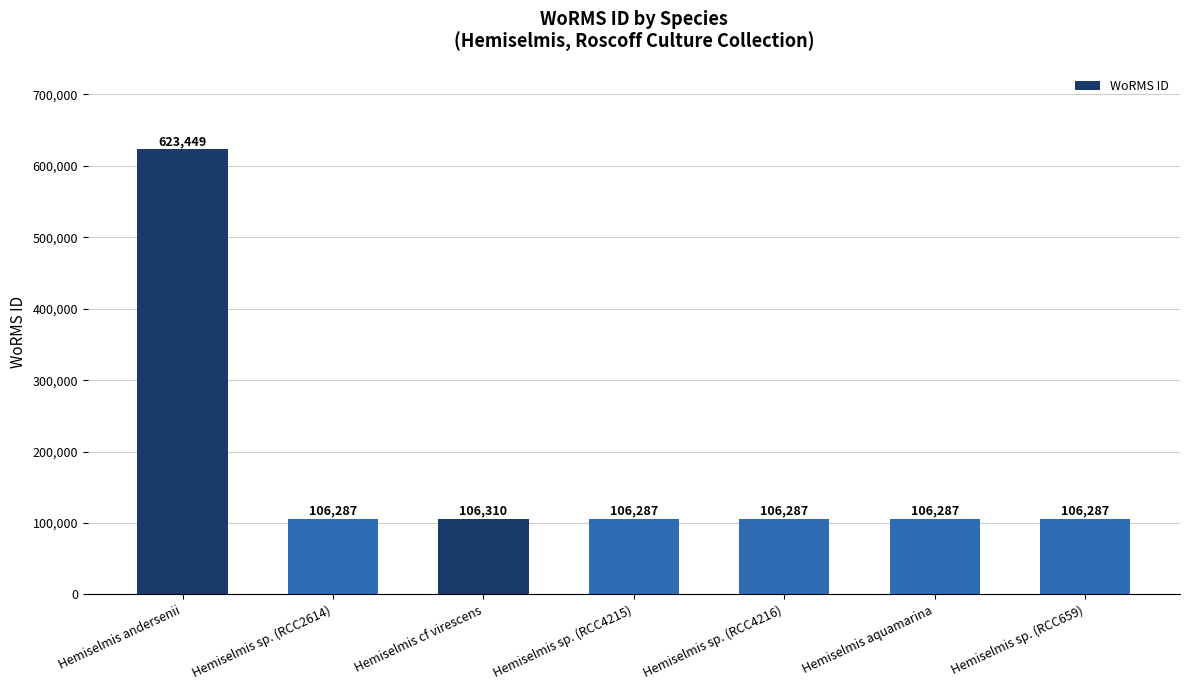

What is the sum of all values?

1261194